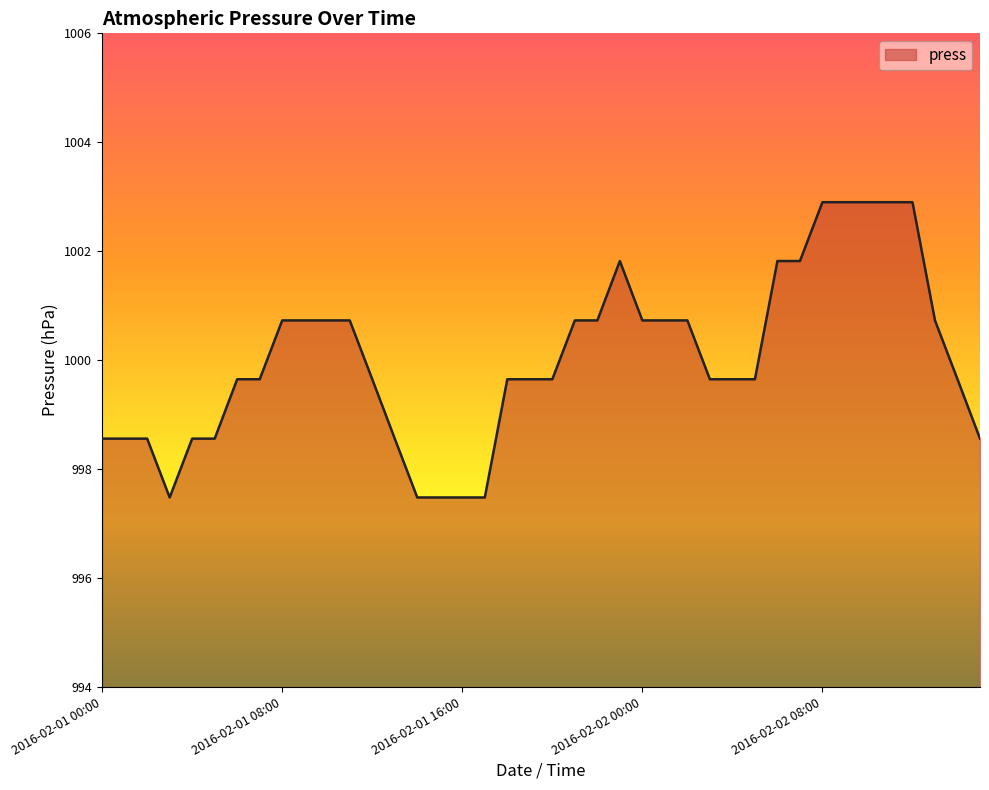

What is the minimum value shown in the chart?

997.5